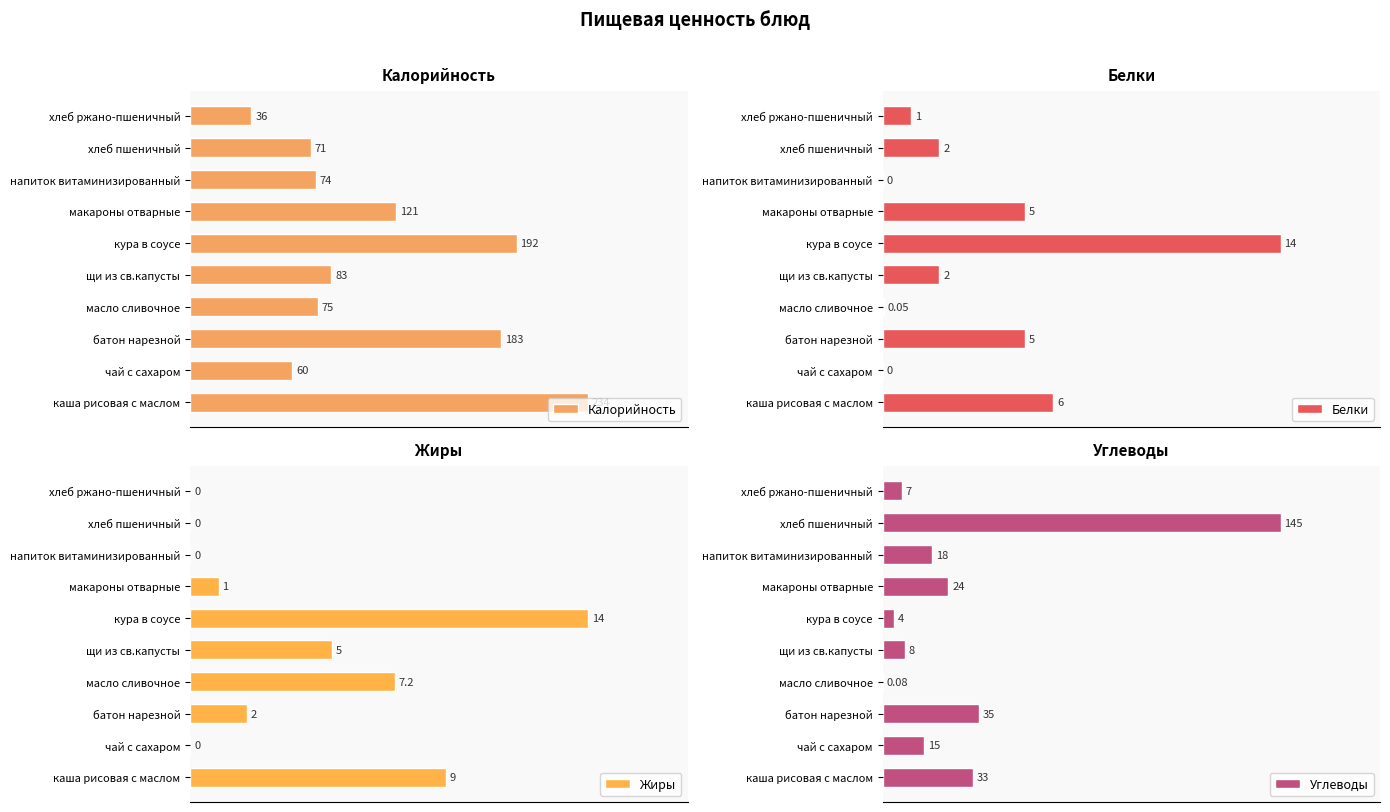

Where is Жиры nearest to the value 7?

масло сливочное